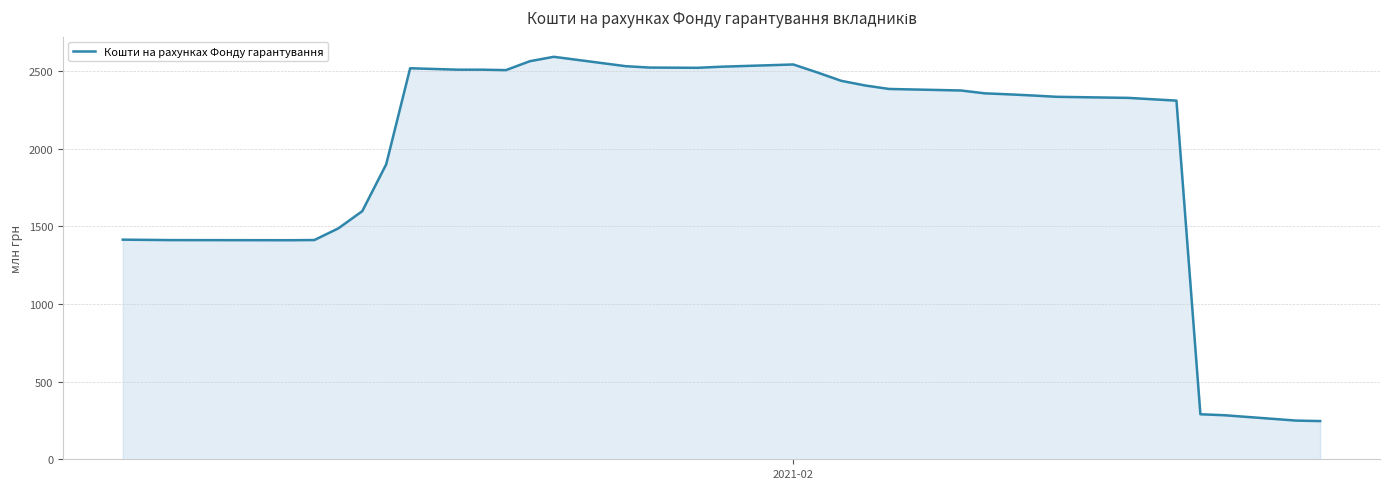

What is the maximum value shown in the chart?

2590.8